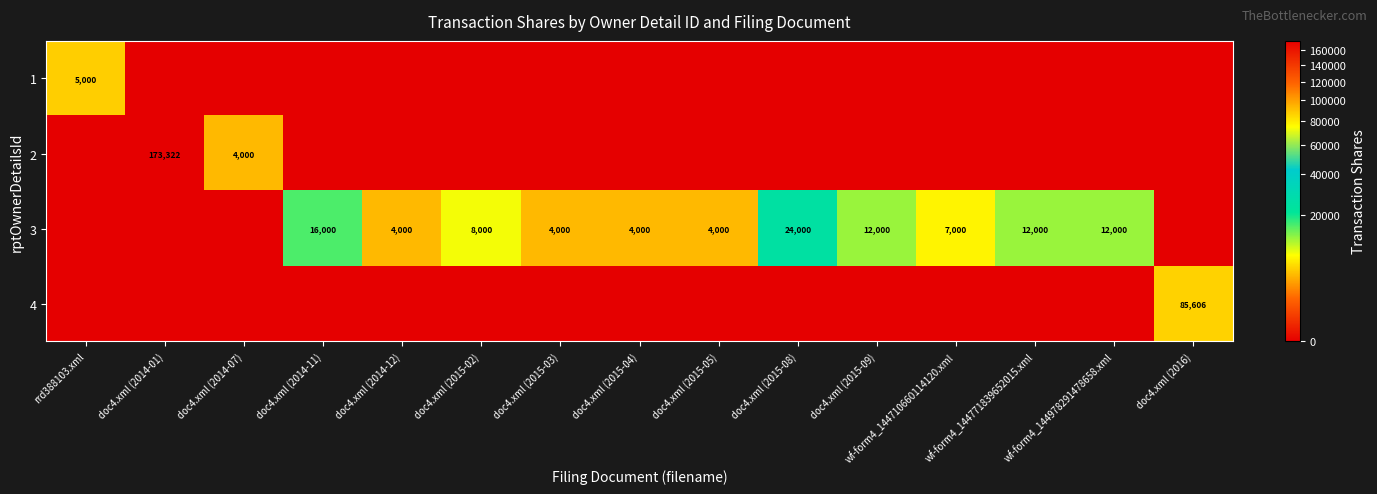

The value of 3 at doc4.xml (2015-09) is 21226. True or false?

False